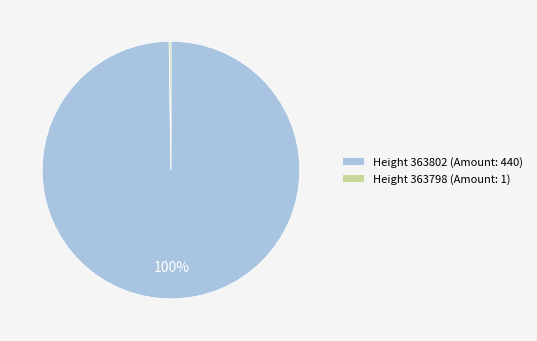

Which slice is the largest?

Height 363802 (Amount: 440)